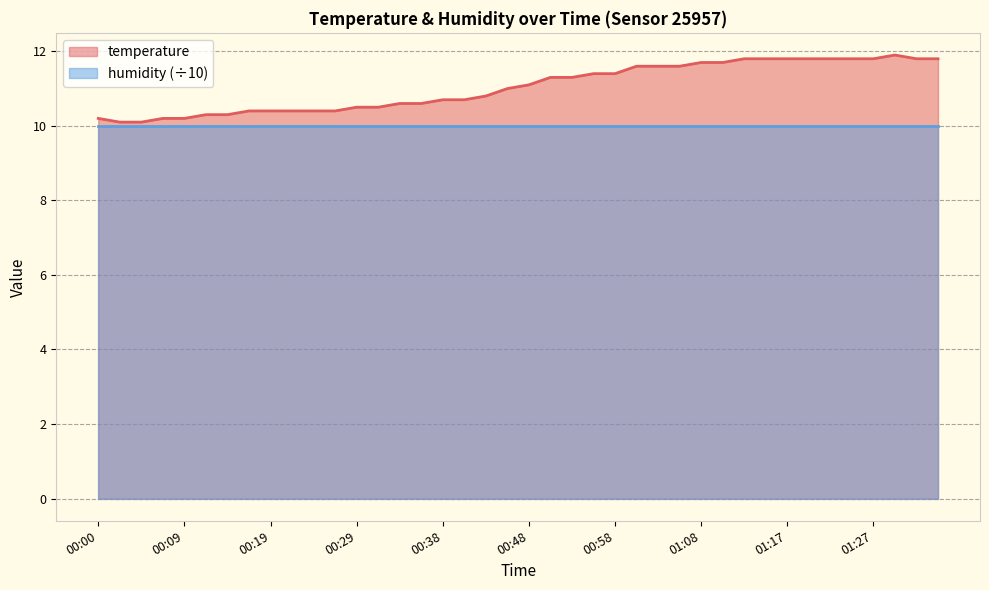

Rank the categories by value from highest to lowest.

01:29, 01:12, 01:15, 01:17, 01:20, 01:22, 01:25, 01:27, 01:32, 01:34, 01:08, 01:10, 01:00, 01:03, 01:05, 00:55, 00:58, 00:51, 00:53, 00:48, 00:46, 00:43, 00:38, 00:41, 00:33, 00:36, 00:29, 00:31, 00:17, 00:19, 00:21, 00:24, 00:26, 00:12, 00:14, 00:00, 00:07, 00:09, 00:02, 00:04